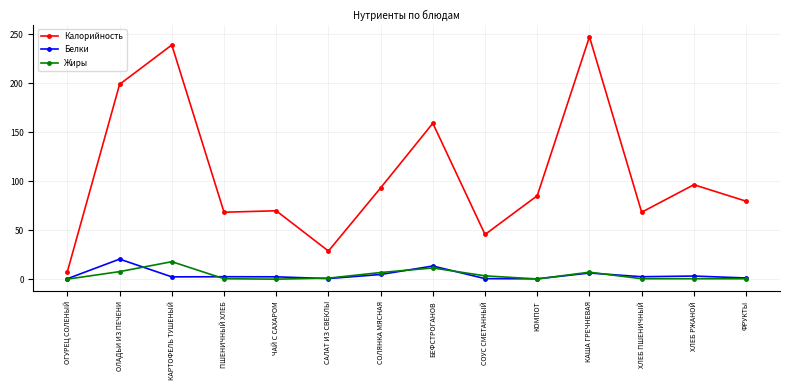

What is the difference between the Белки values at ФРУКТЫ and ХЛЕБ РЖАНОЙ?

1.9